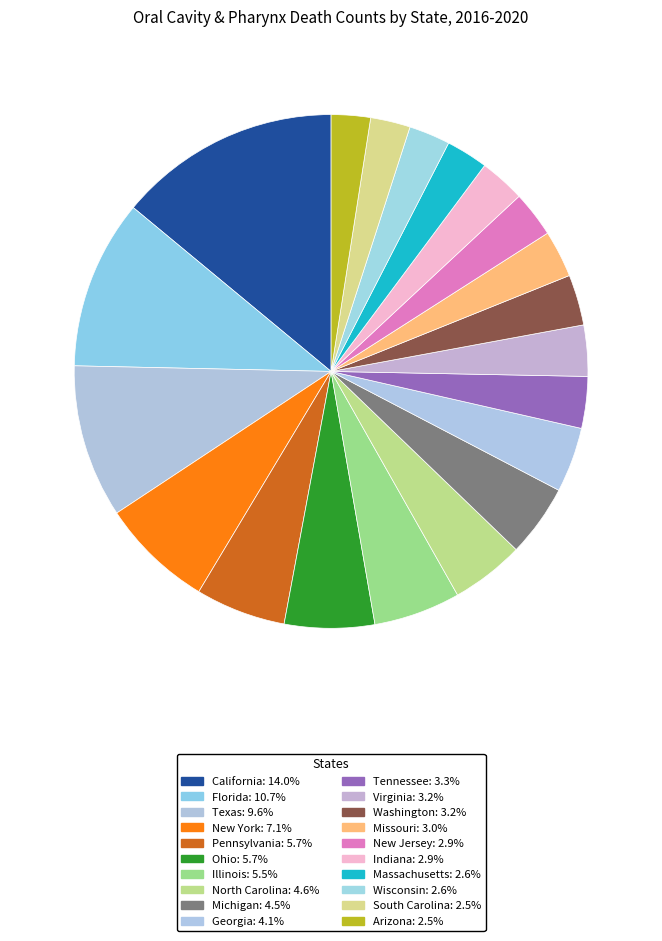

To the nearest percent, what percentage of the pie is Michigan?

5%